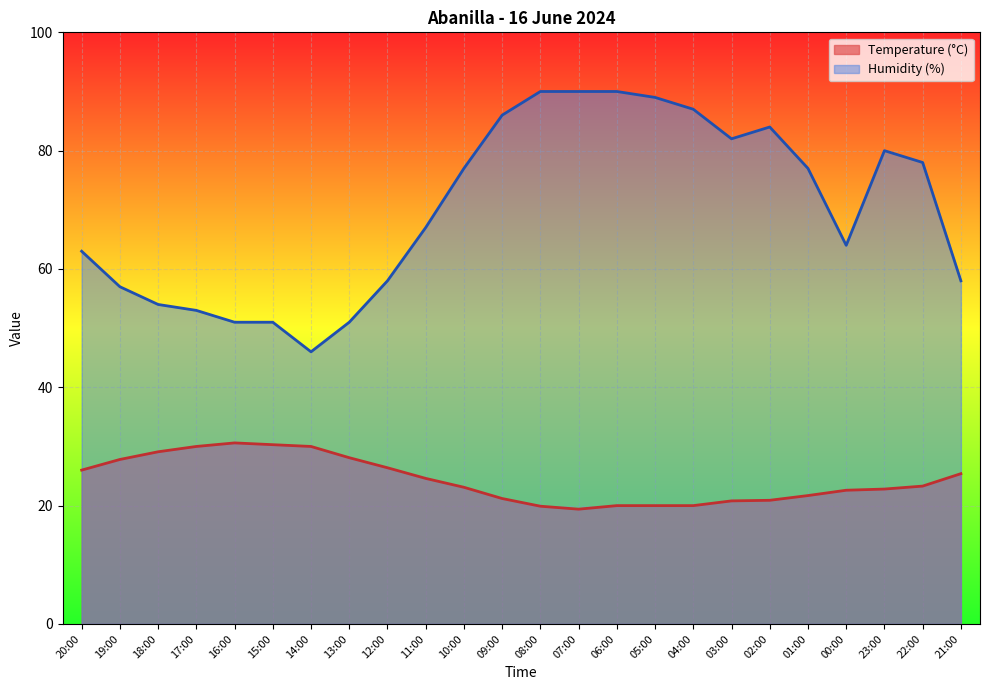

Is it true that Humidity (%) equals 84.9 at 17:00?

False